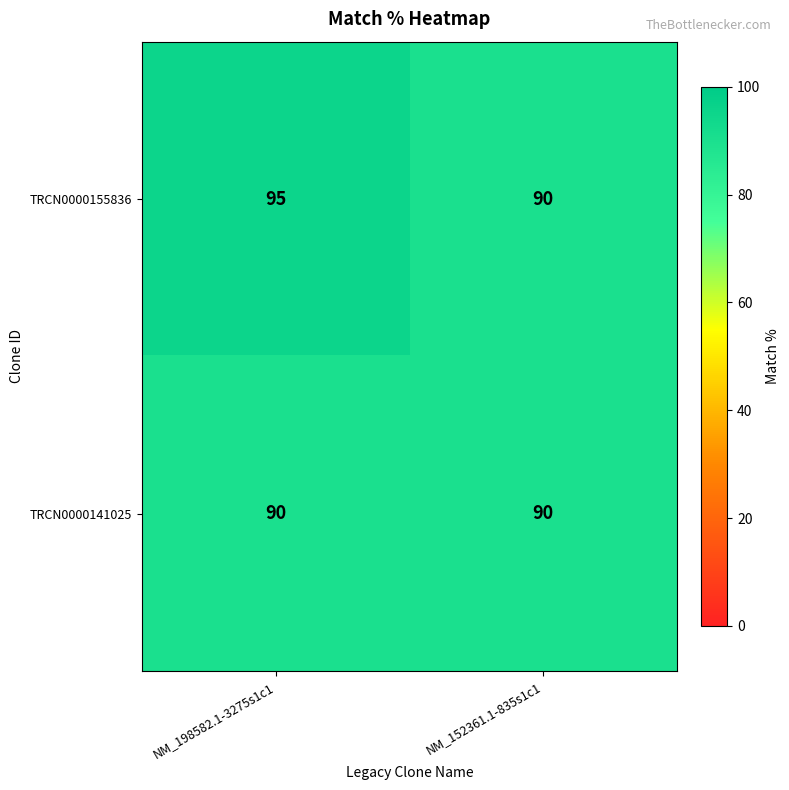

True or false: TRCN0000141025 has a value of 90 at NM_152361.1-835s1c1.

True